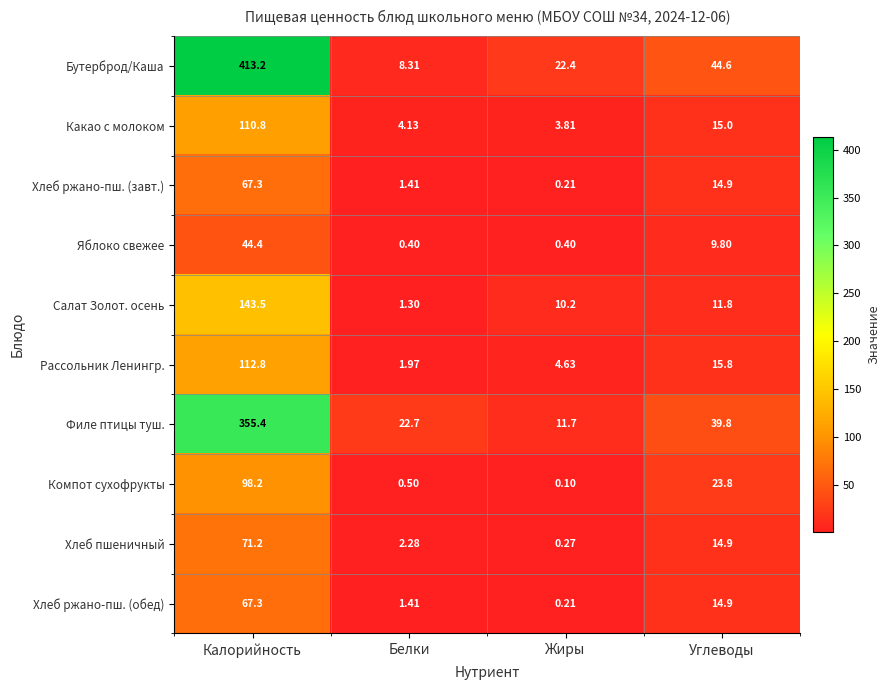

Is the value of Хлеб пшеничный at Белки greater than the value of Рассольник Ленингр. at Углеводы?

No